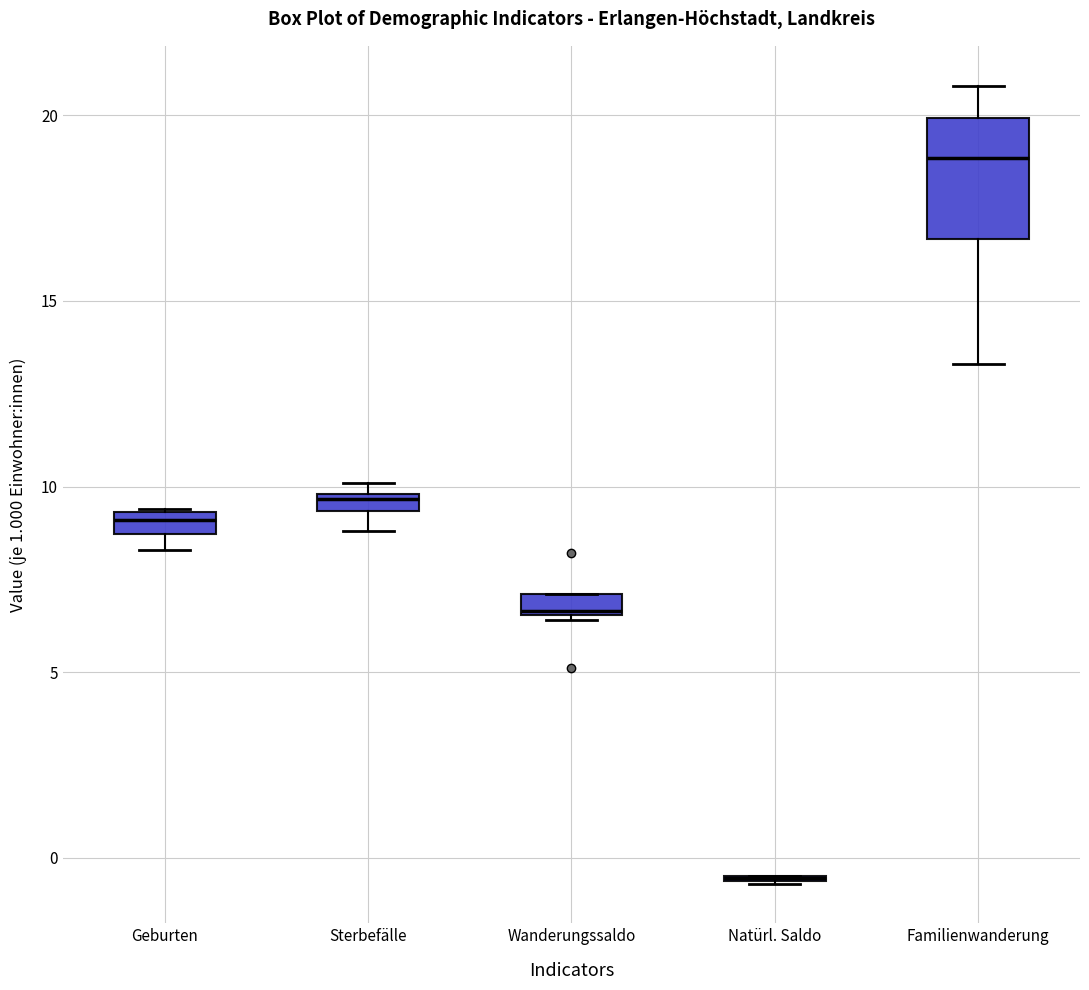

Where is the upper edge of the box for Wanderungssaldo on the y-axis? The values are not printed on the chart, so give them approximately, as read against the axis.

7.0